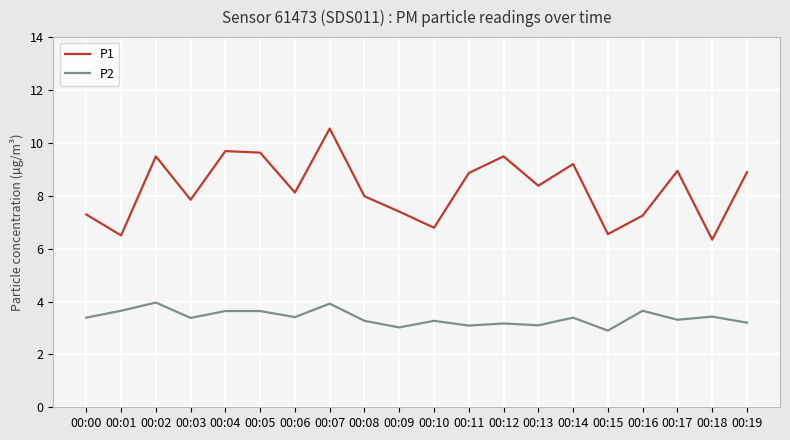

Which series changed the most between 00:01 and 00:05?

P1